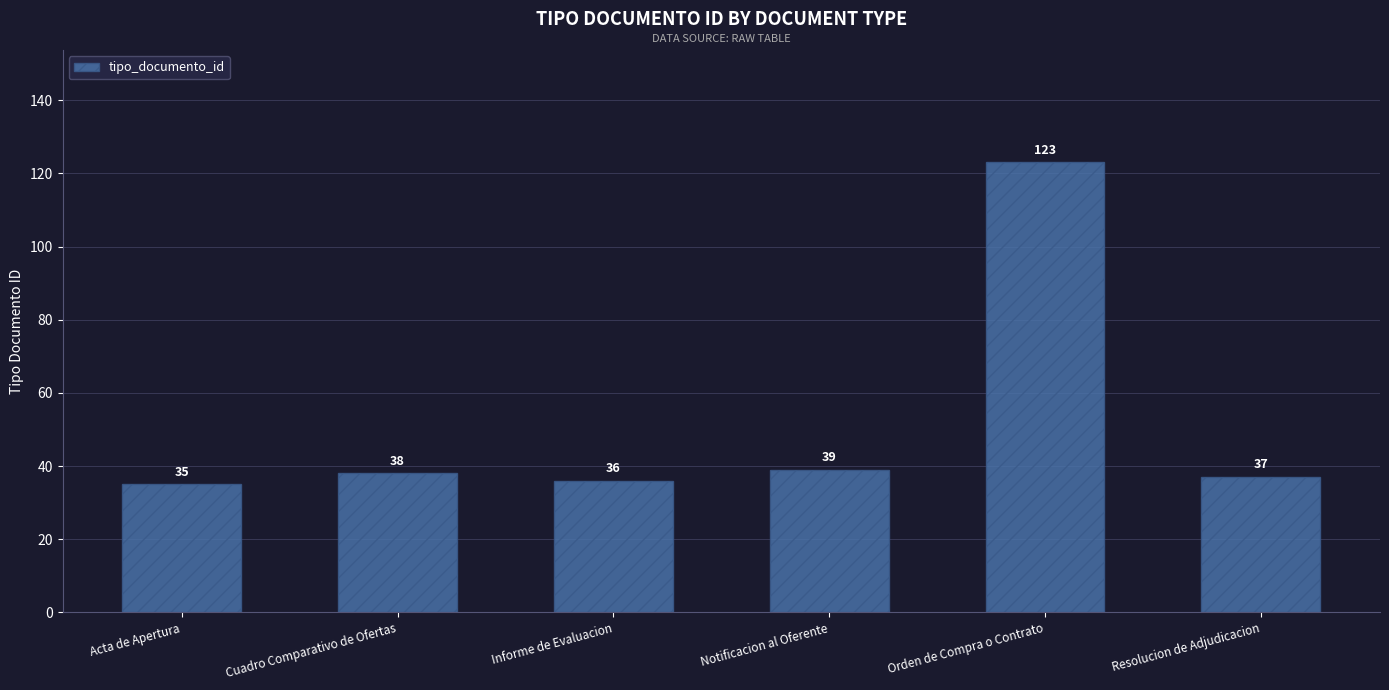

What position from the right is Resolucion de Adjudicacion?

1